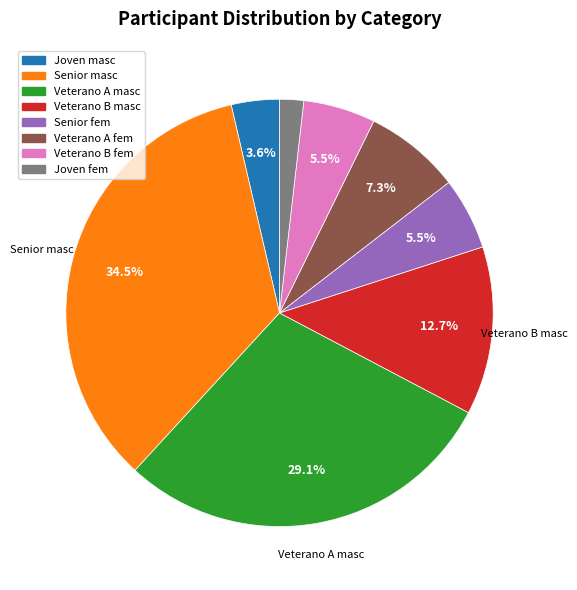

What percentage is NOT represented by Senior fem?

94.5%